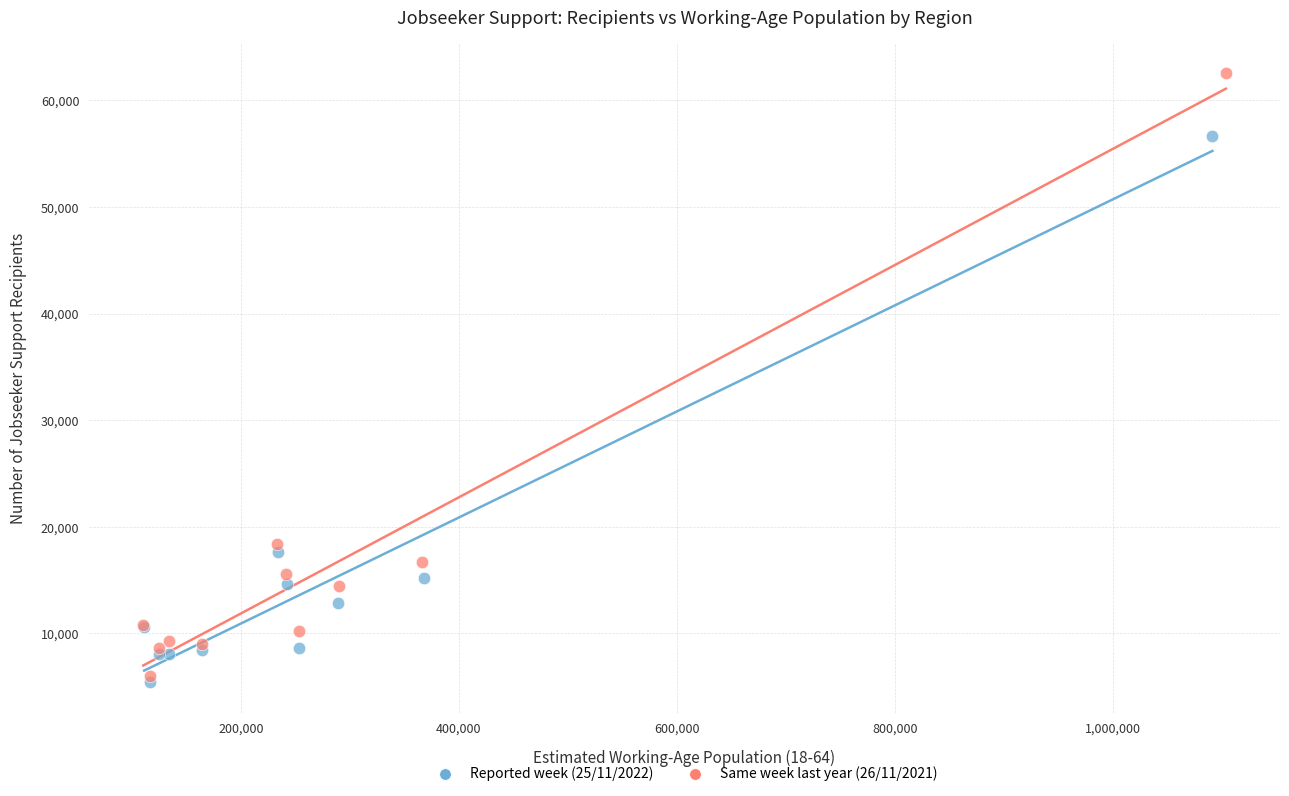

Which series has the largest Y range (max minus min)?

Same week last year (26/11/2021)